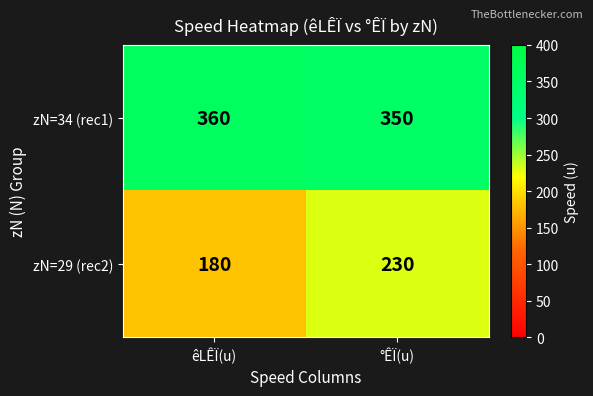

The value of zN=34 (rec1) at êLÊÏ(u) is 211. True or false?

False